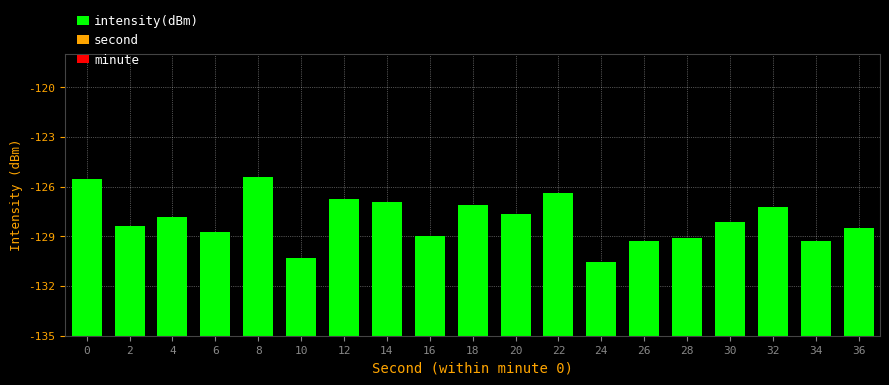

Are the bars horizontal?

No